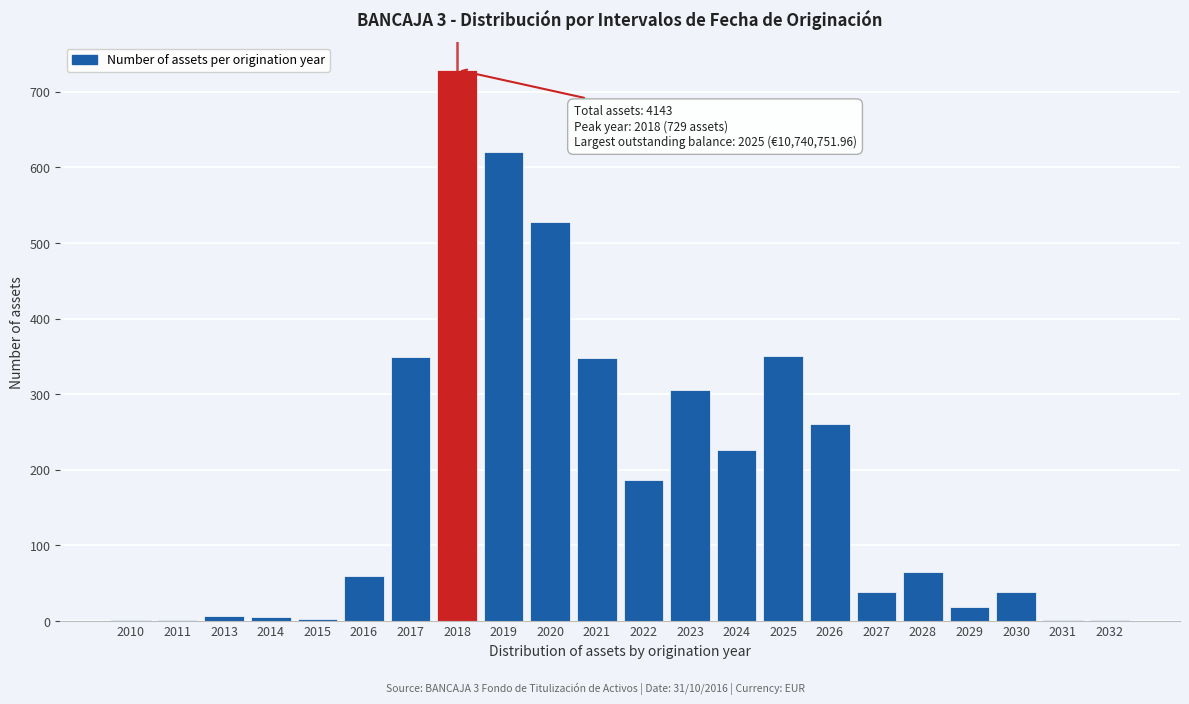

True or false: the data shows 309 at 2018.

False